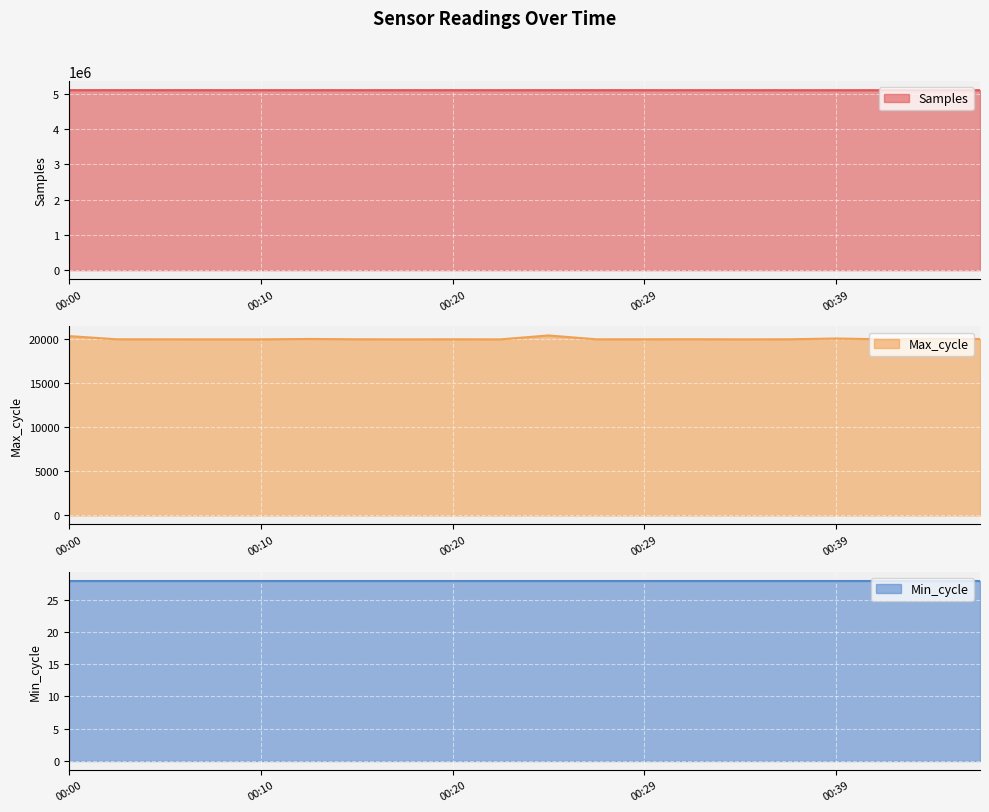

The value of Samples at 00:29 is 7119018. True or false?

False